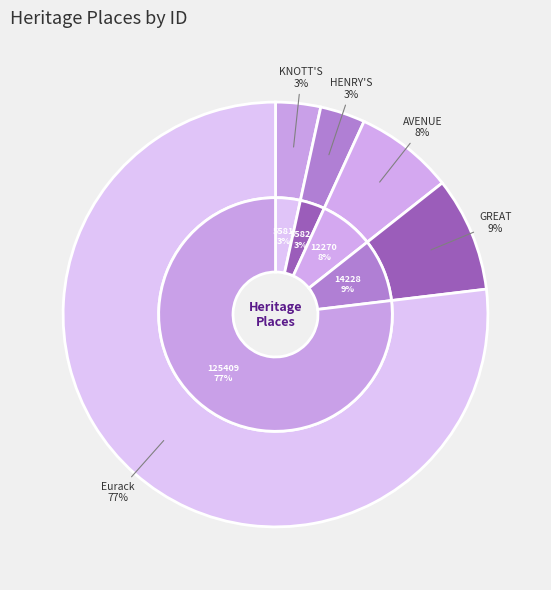

Which has a higher value, GREAT OCEAN ROAD or AVENUE OF HONOUR?

GREAT OCEAN ROAD